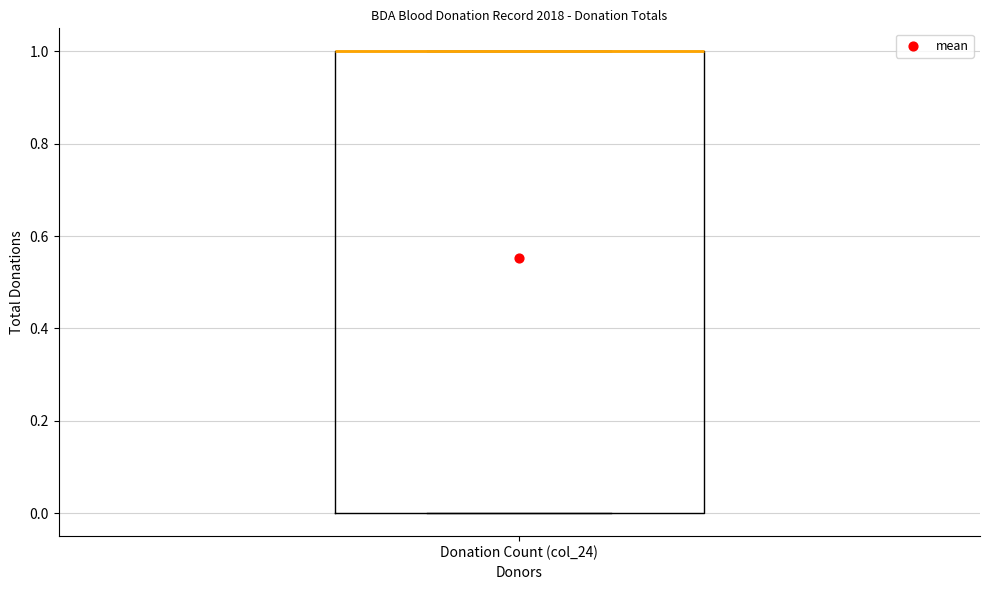

Read this box plot against the y-axis: the position of the median line, the range covered by the box, and the ends of both whiskers. The values are not printed on the chart, so give them approximately, as read against the axis.

median 1 (drawn on the box's upper edge), box 0 to 1, whiskers 0 to 1